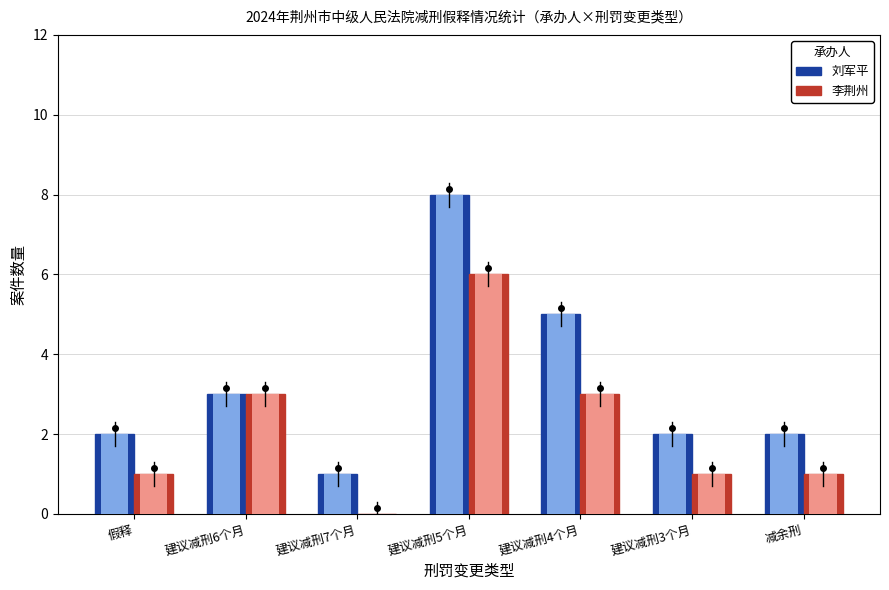

What are all the series names shown in the legend?

刘军平, 李荆州